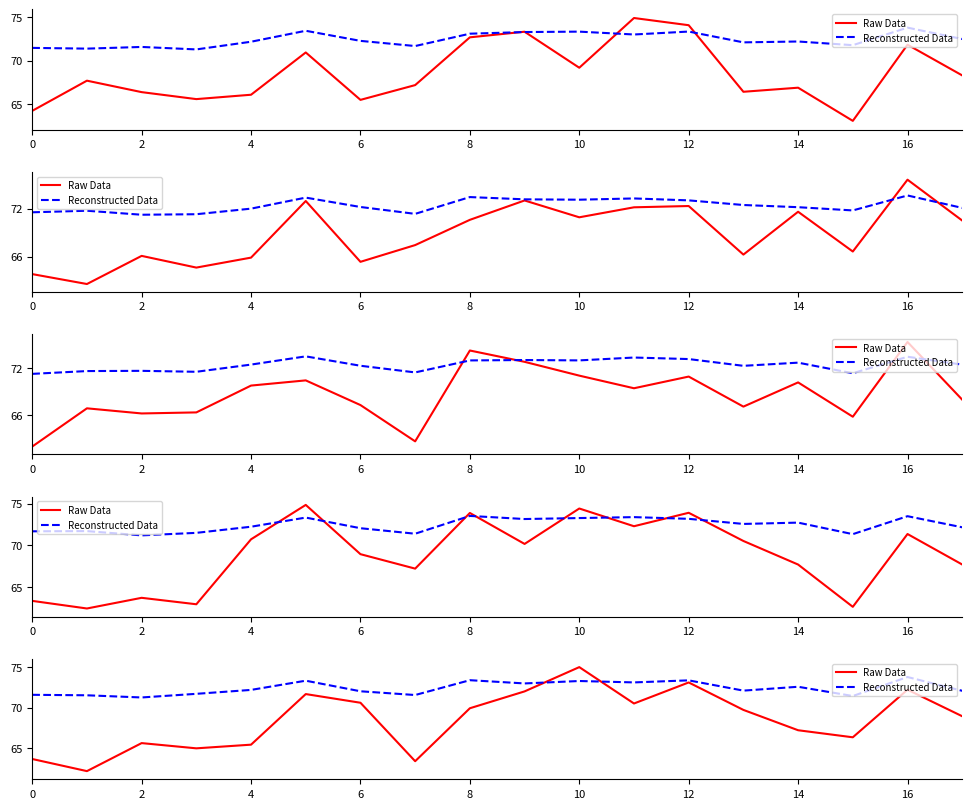

What is the minimum value shown in the chart?

62.2